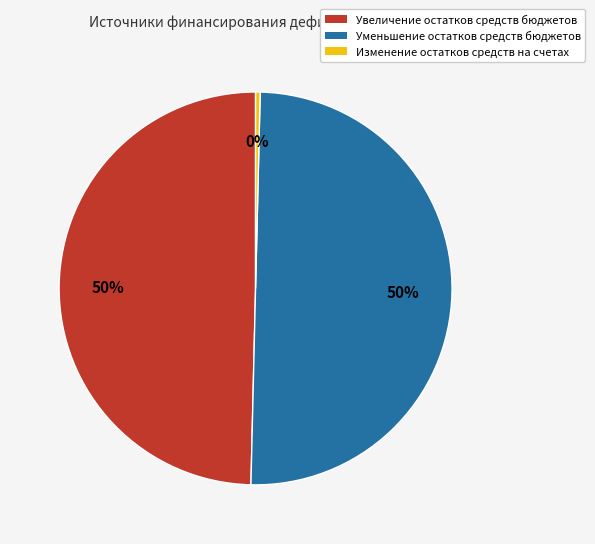

Which slice is the smallest?

Изменение остатков средств на счетах